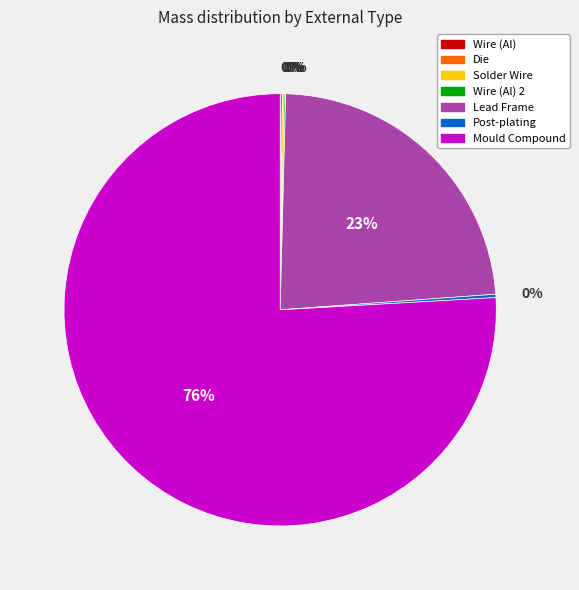

To the nearest percent, what is the average slice percentage?

14%